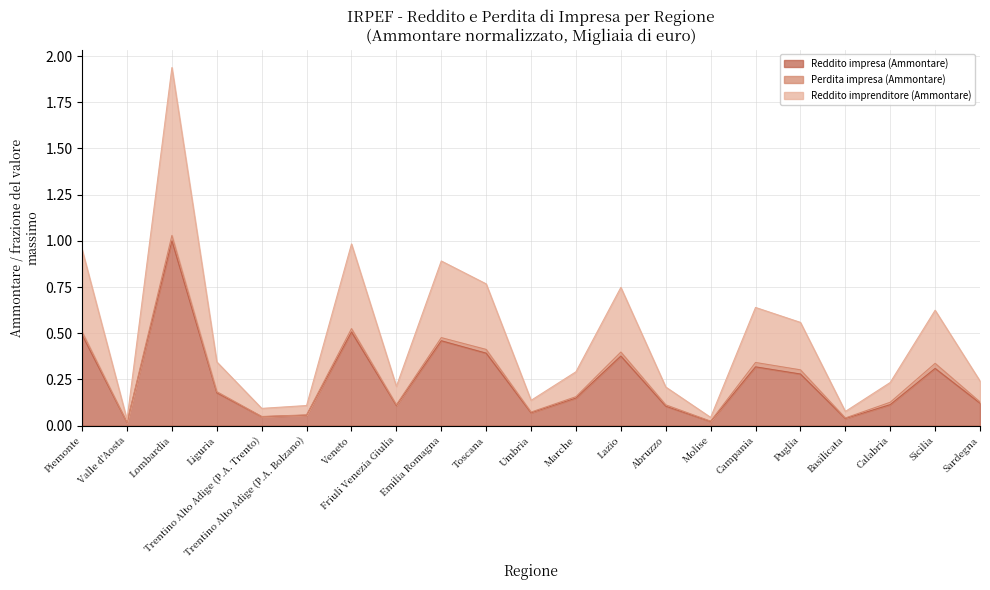

True or false: Reddito impresa (Ammontare) and Reddito imprenditore (Ammontare) intersect in this chart.

False